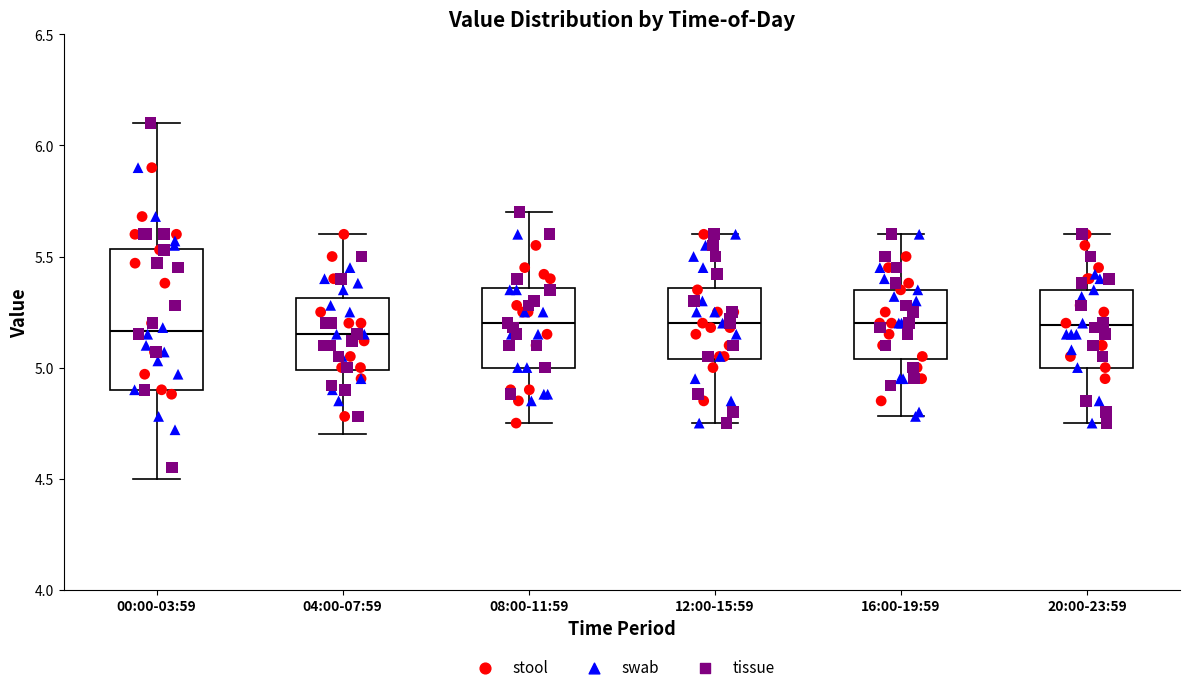

Reading left to right, transcribe this box plot: for each box, give where its median line is, the range the box spans, and where its two whiskers end, as read against the y-axis. The values are not printed on the chart, so give them approximately, as read against the axis.

00:00-03:59: median 5.15, box 4.90 to 5.55, whiskers 4.50 to 6.10
04:00-07:59: median 5.15, box 5.00 to 5.30, whiskers 4.70 to 5.60
08:00-11:59: median 5.20, box 5.00 to 5.35, whiskers 4.75 to 5.70
12:00-15:59: median 5.20, box 5.05 to 5.35, whiskers 4.75 to 5.60
16:00-19:59: median 5.20, box 5.05 to 5.35, whiskers 4.80 to 5.60
20:00-23:59: median 5.20, box 5.00 to 5.35, whiskers 4.75 to 5.60